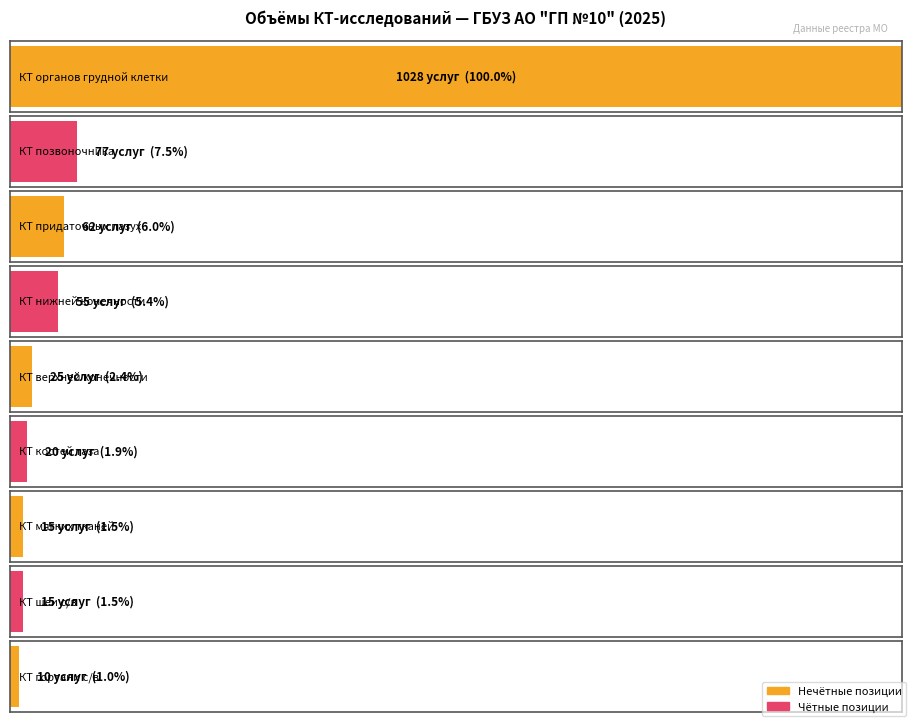

The КТ series shows 5 at КТ мягких тканей. True or false?

False